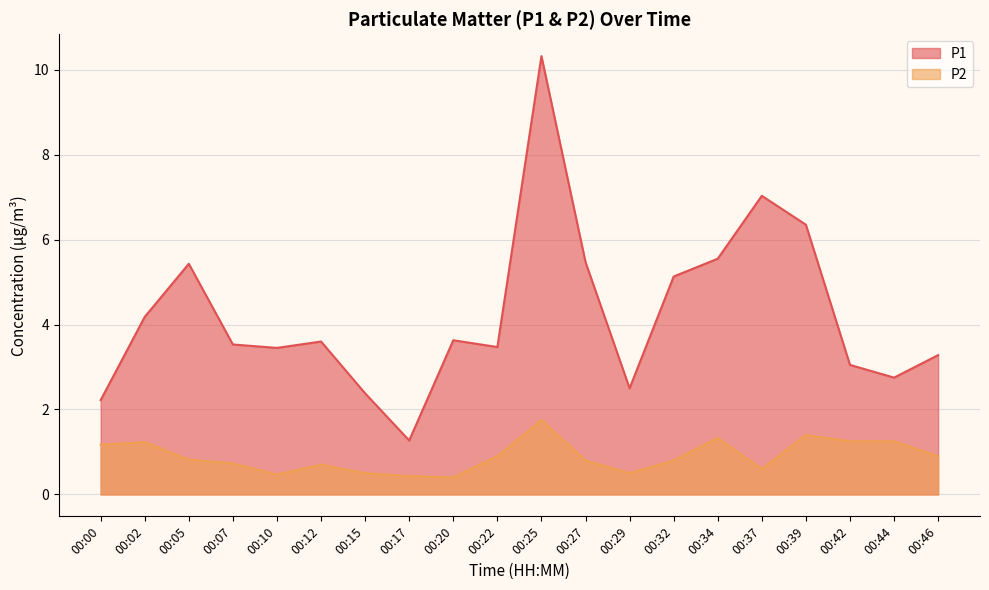

At which category does P1 reach its first local valley?

00:10